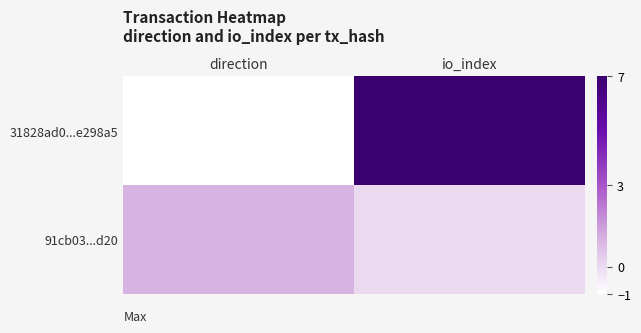

Which series changed the most between direction and io_index?

31828ad0...e298a5